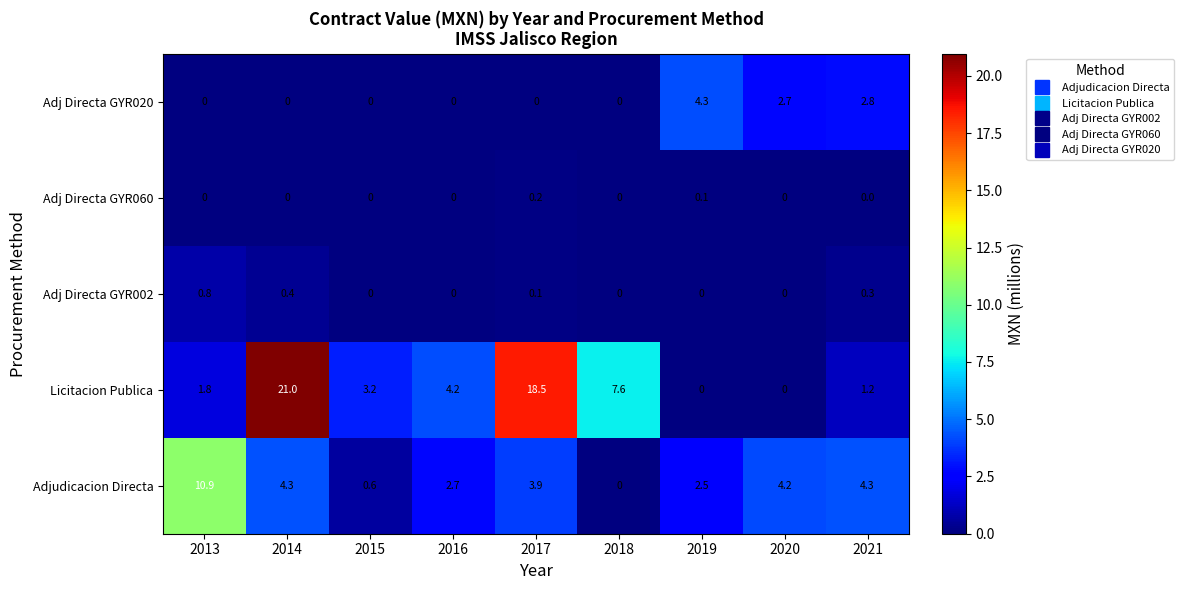

At which category is the sum across all series the highest?

2014